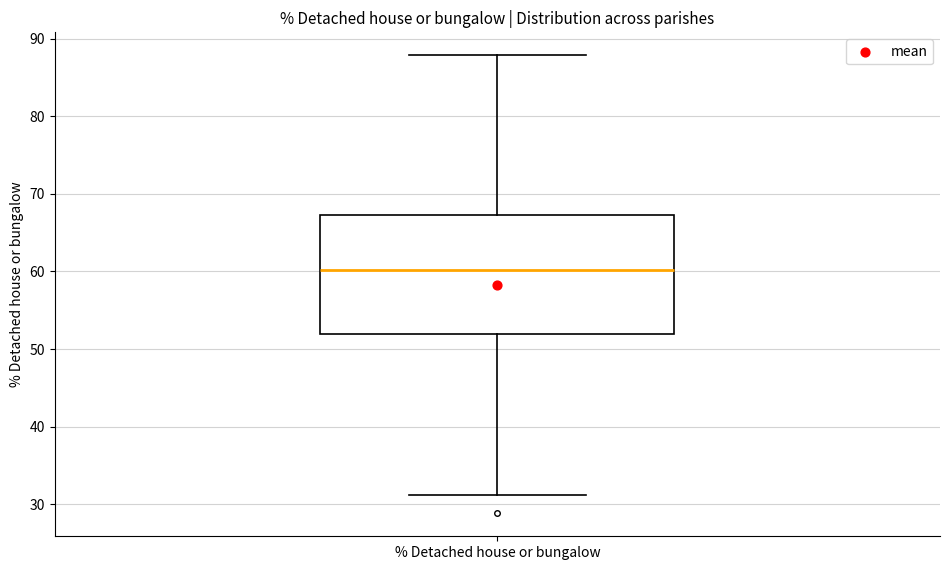

Where does the median line of the box for % Detached house or bungalow sit on the y-axis? The values are not printed on the chart, so give them approximately, as read against the axis.

60